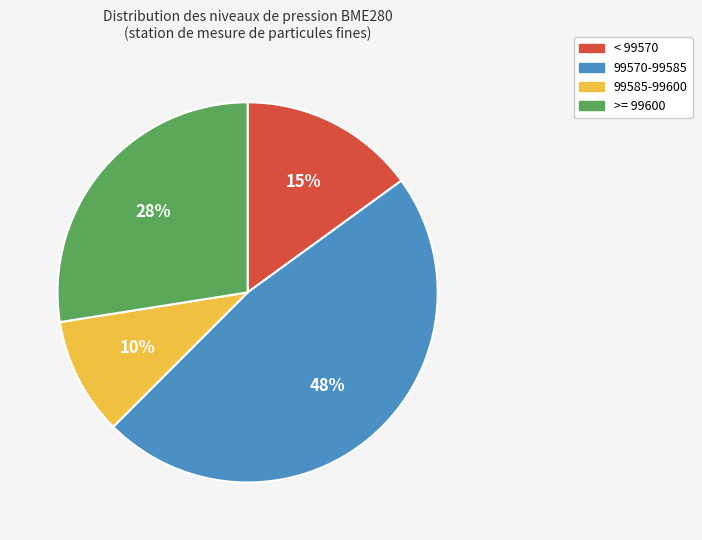

Which slice is the largest?

99570-99585